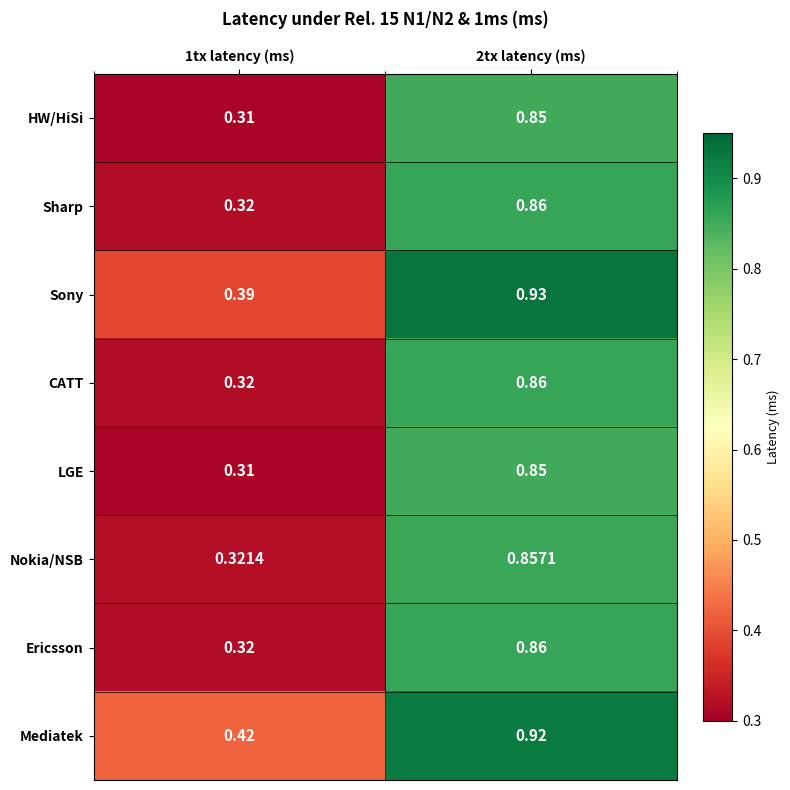

What is the total value across all series at 2tx latency (ms)?

7.0